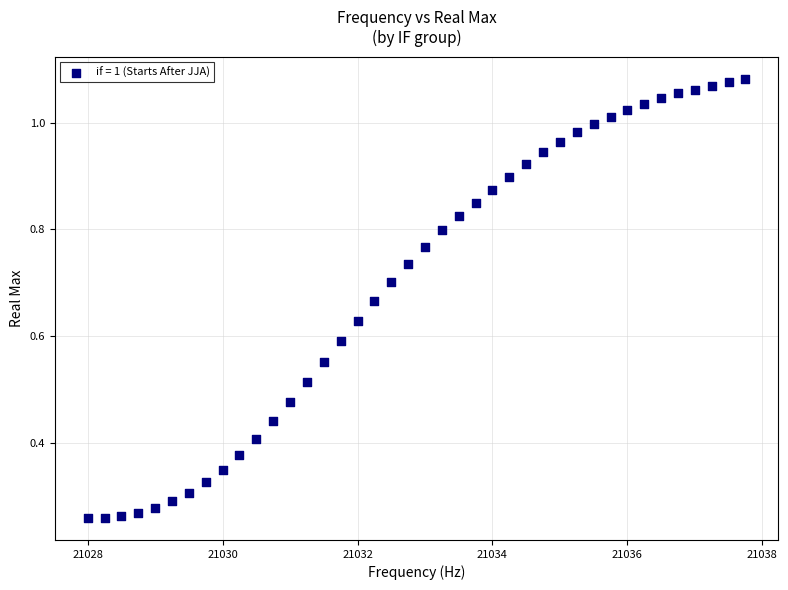

What is the range of X values (max minus min)?

9.8